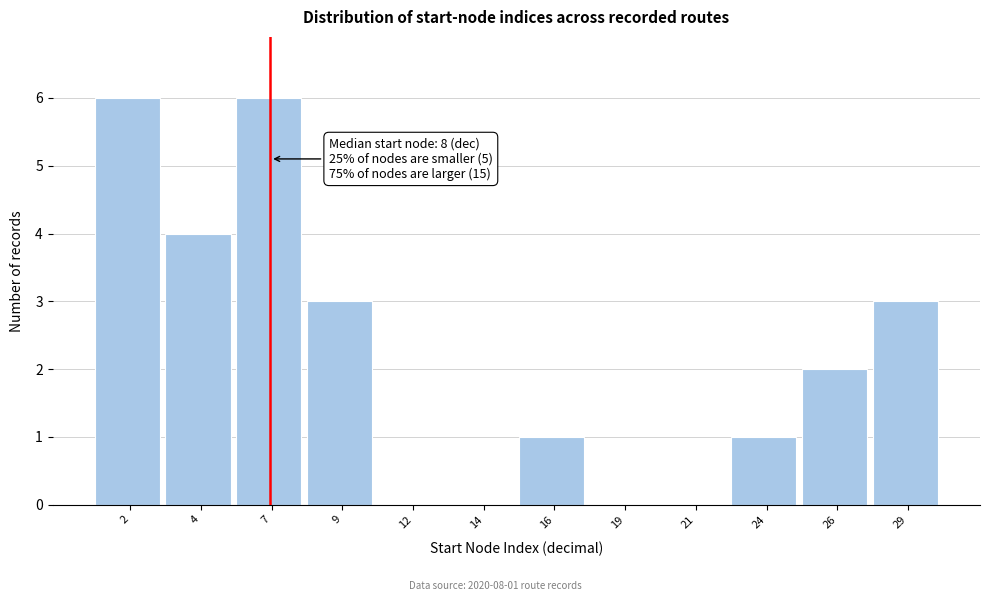

Between 16 and 29, which is larger?

29